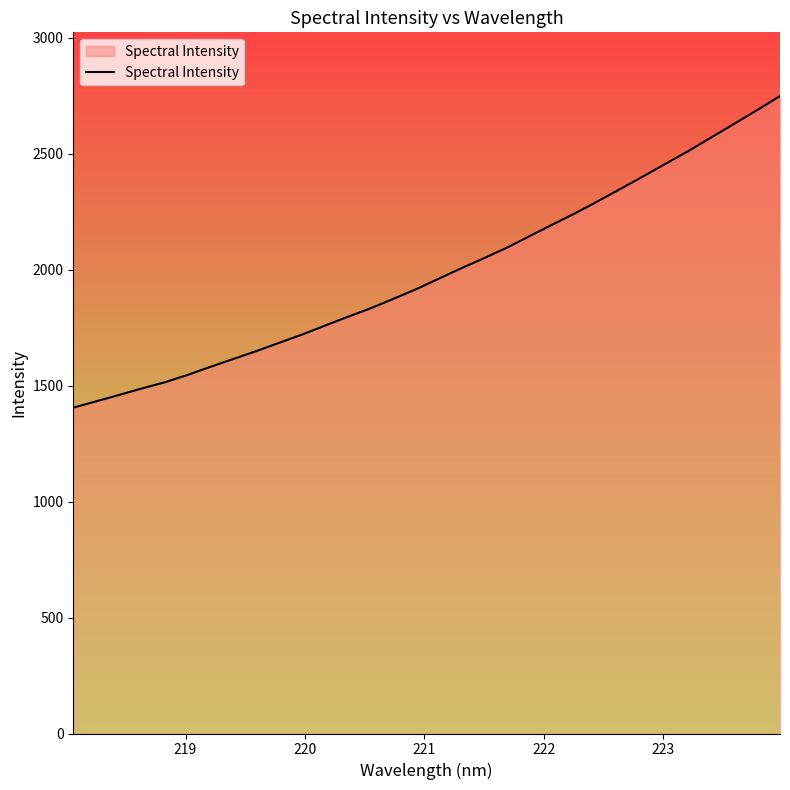

What is the difference between the maximum and minimum values?

1343.8